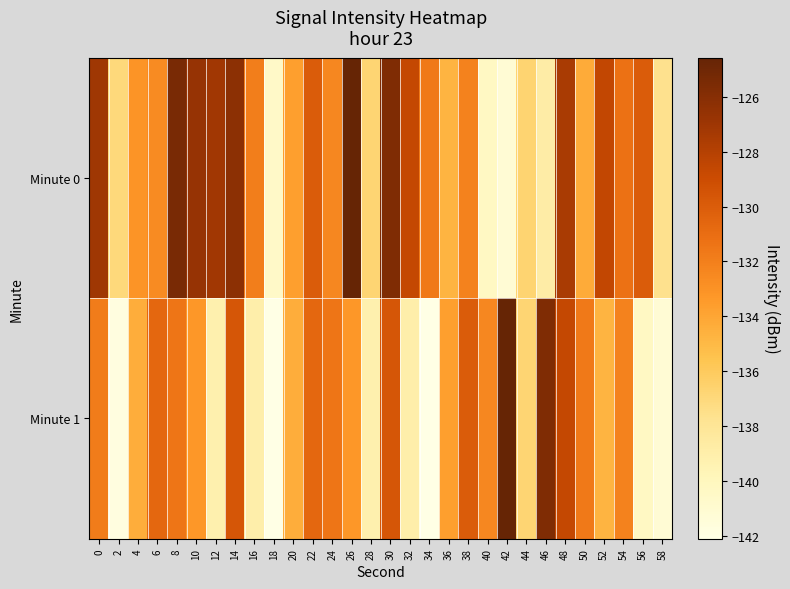

List the series in order of their overall mean, lowest first.

Minute 1, Minute 0